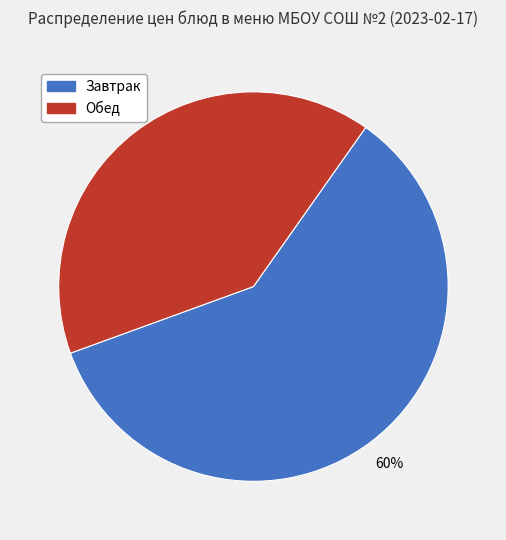

To the nearest percent, what is the average slice percentage?

50%